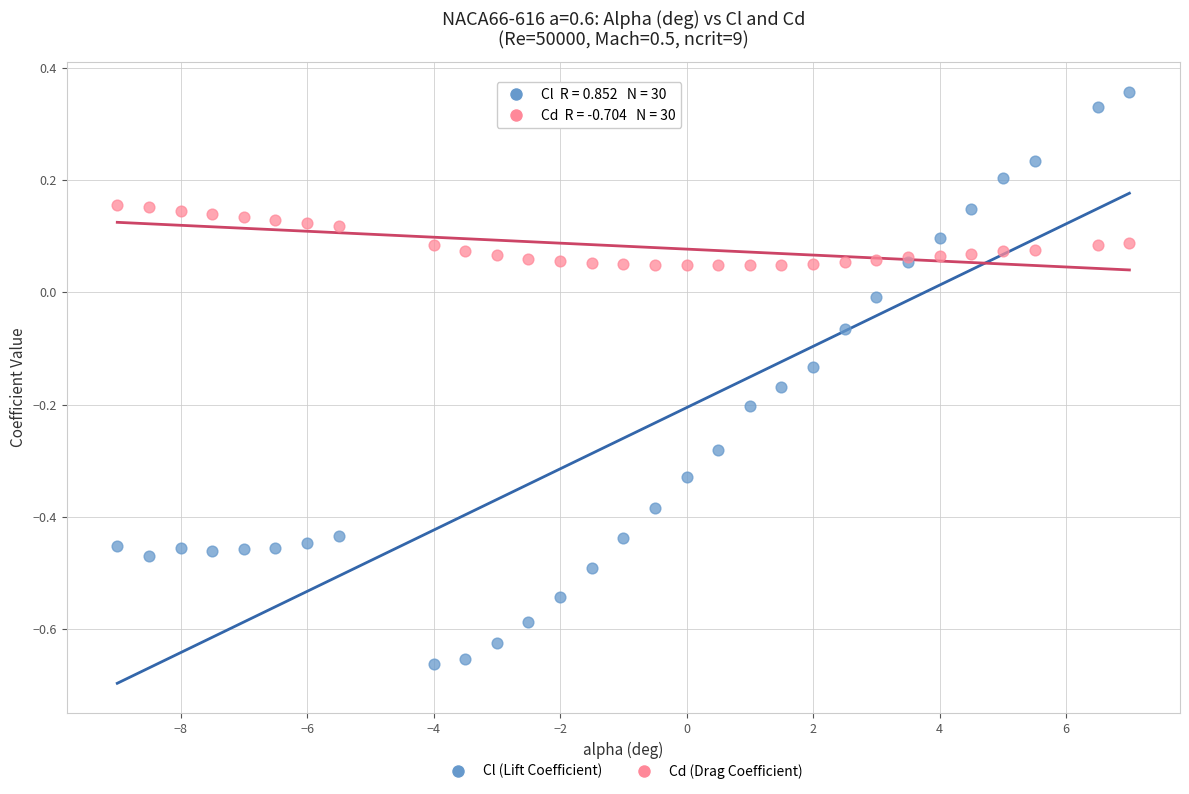

Which series reaches the maximum Y coordinate?

Cl (Lift Coefficient)